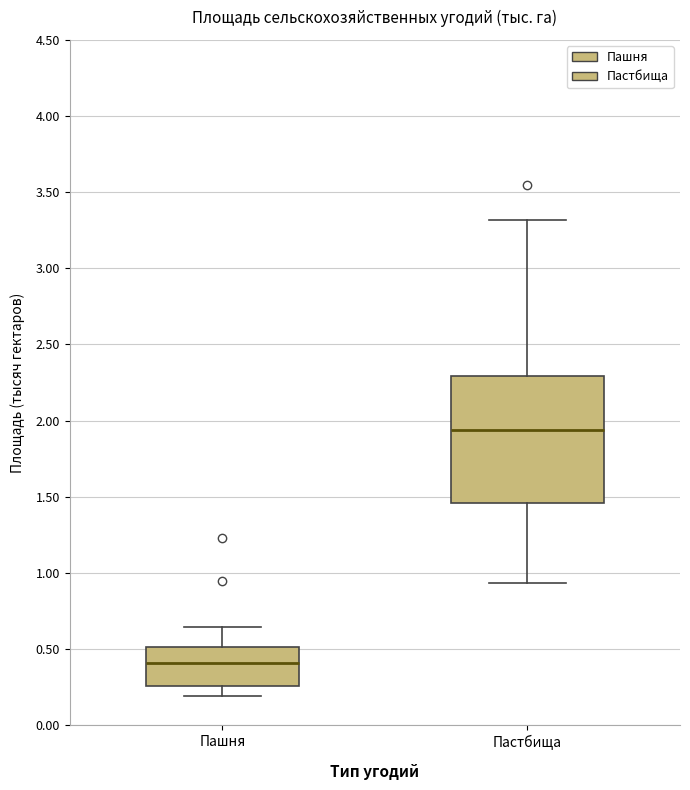

Reading left to right, transcribe this box plot: for each box, give where its median line is, the range the box spans, and where its two whiskers end, as read against the y-axis. The values are not printed on the chart, so give them approximately, as read against the axis.

Пашня: median 0.40, box 0.25 to 0.50, whiskers 0.20 to 0.65
Пастбища: median 1.95, box 1.45 to 2.30, whiskers 0.95 to 3.30